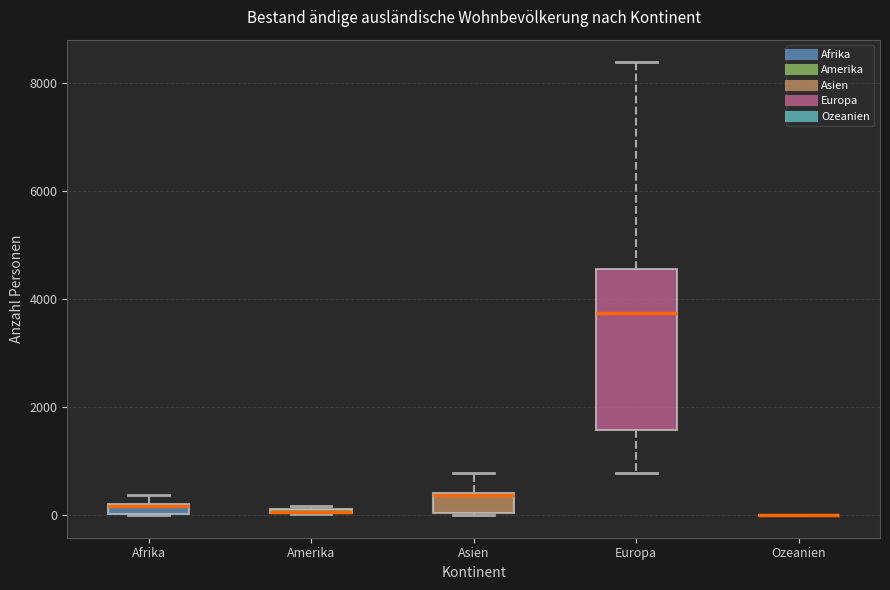

Where does the upper whisker of the box for Asien end on the y-axis? The values are not printed on the chart, so give them approximately, as read against the axis.

800